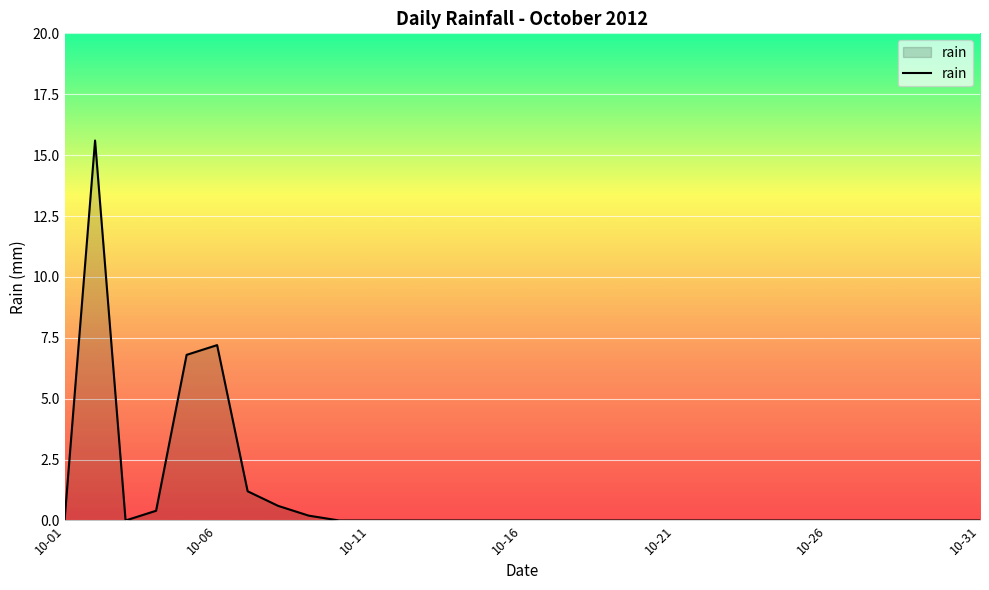

What is the greatest value displayed?

15.6